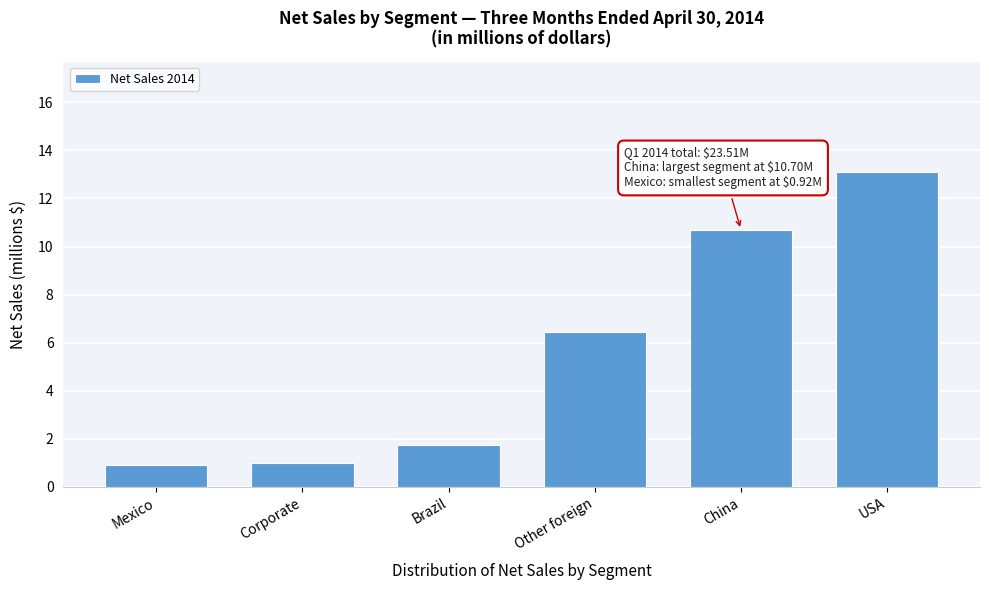

The value at Mexico is 0.9. True or false?

True